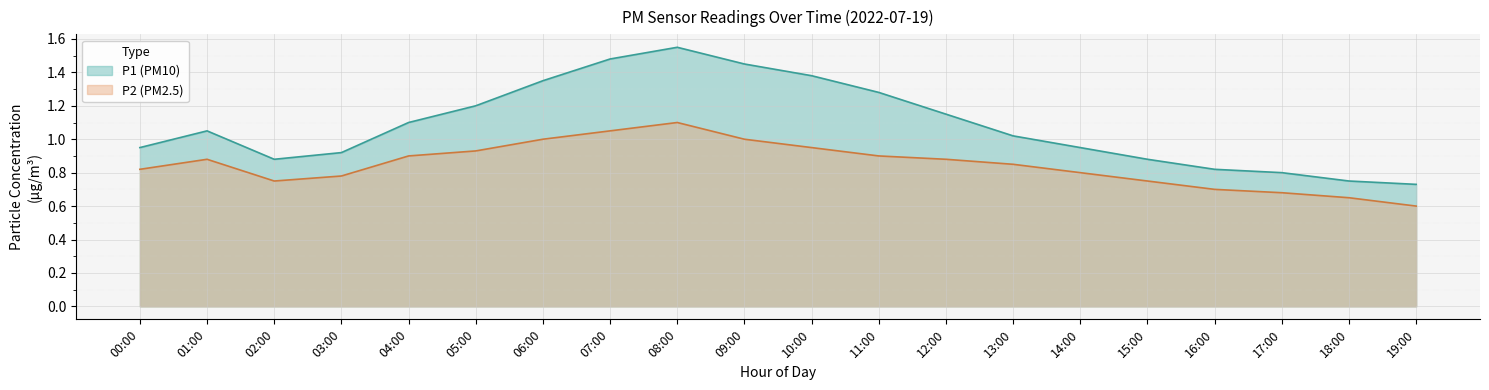

Between 12:00 and 13:00, which series saw the biggest shift?

P1 (PM10)